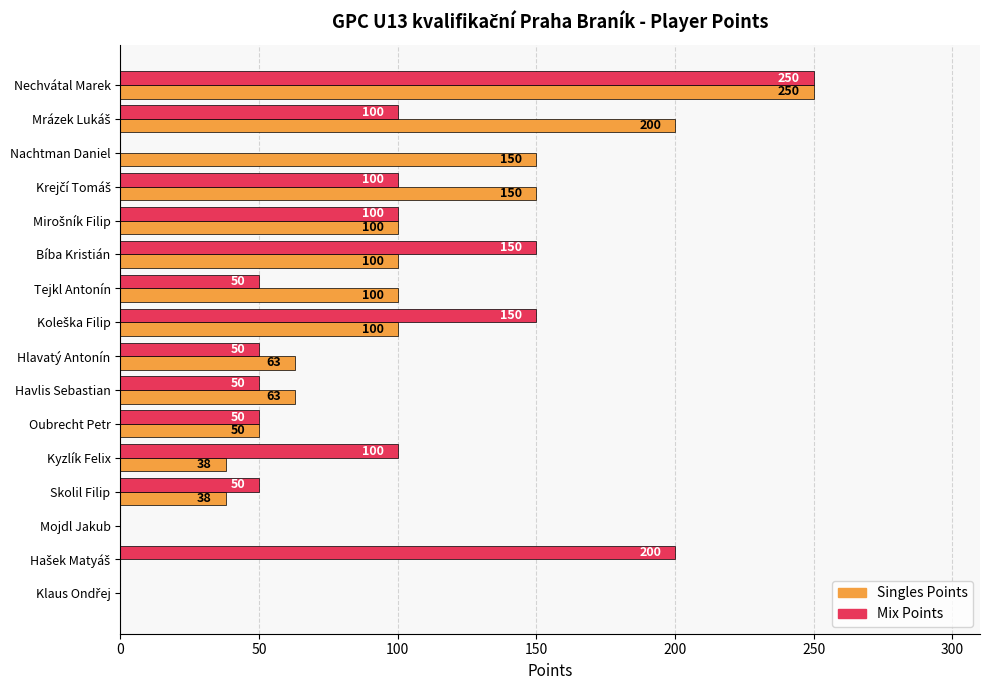

The Singles Points series shows 150 at Nachtman Daniel. True or false?

True